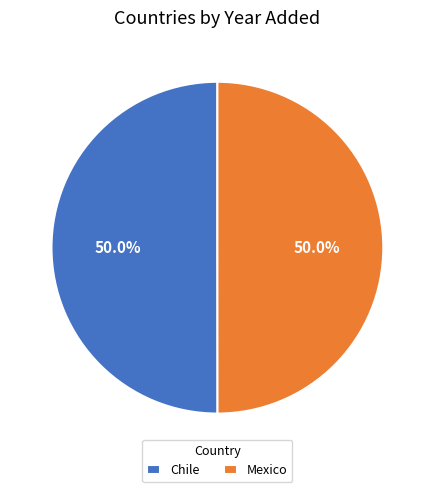

Is it true that Mexico is 50% of the pie?

True